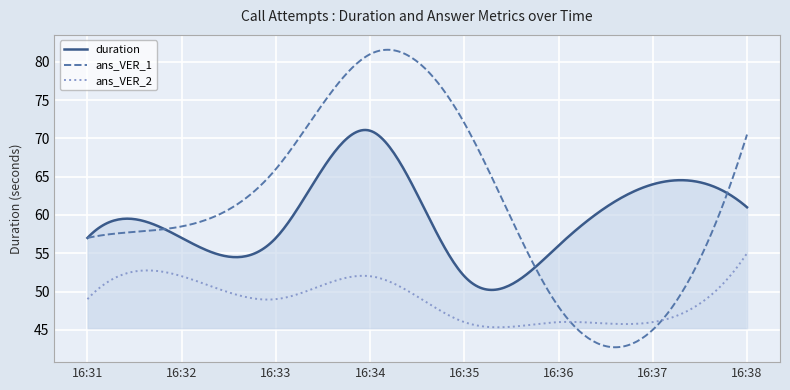

What are all the series names shown in the legend?

duration, ans_VER_1, ans_VER_2